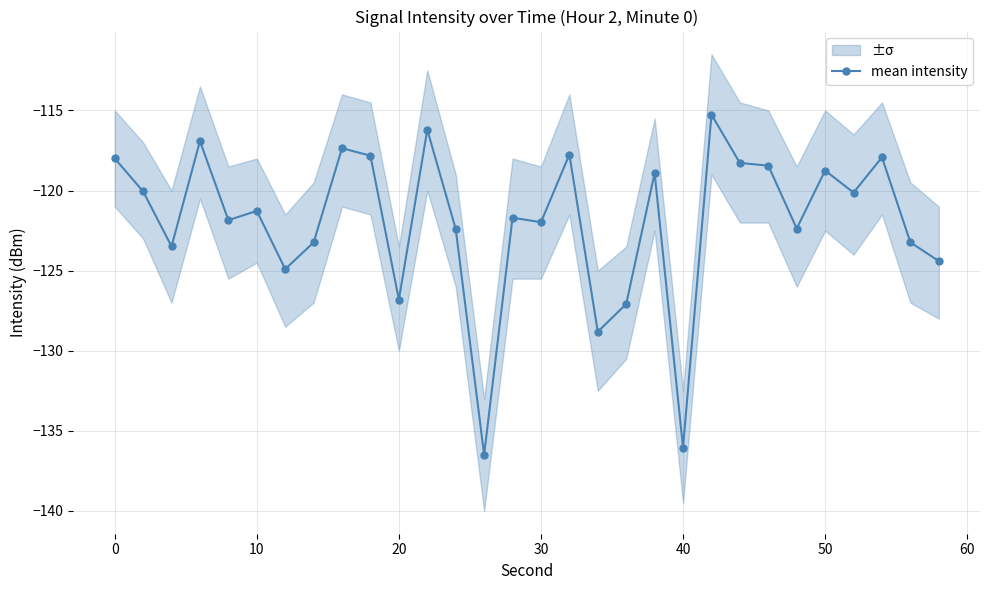

True or false: mean intensity has a value of -136.0 at 40.

True